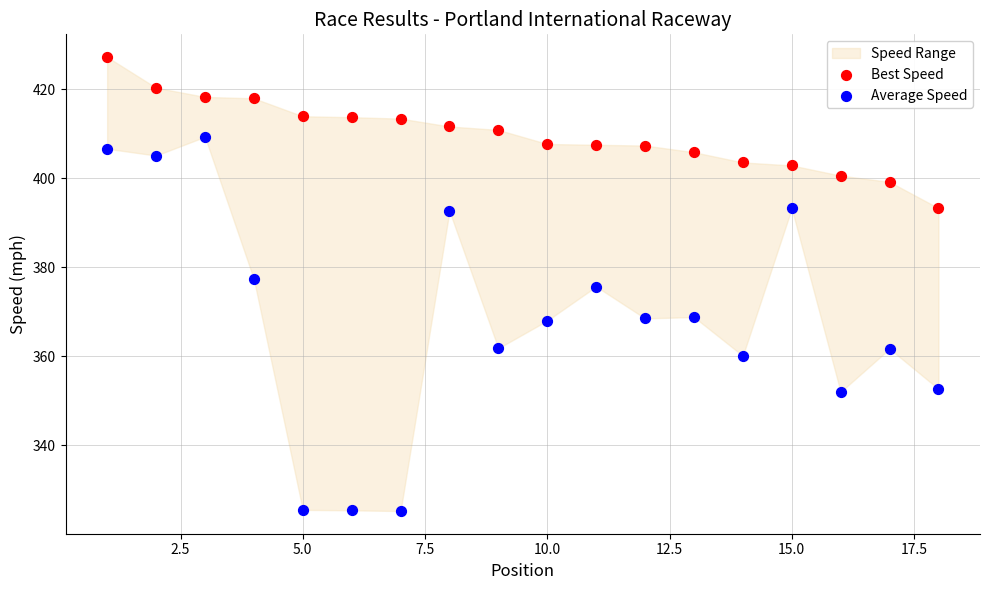

Which series reaches the maximum Y coordinate?

Best Speed